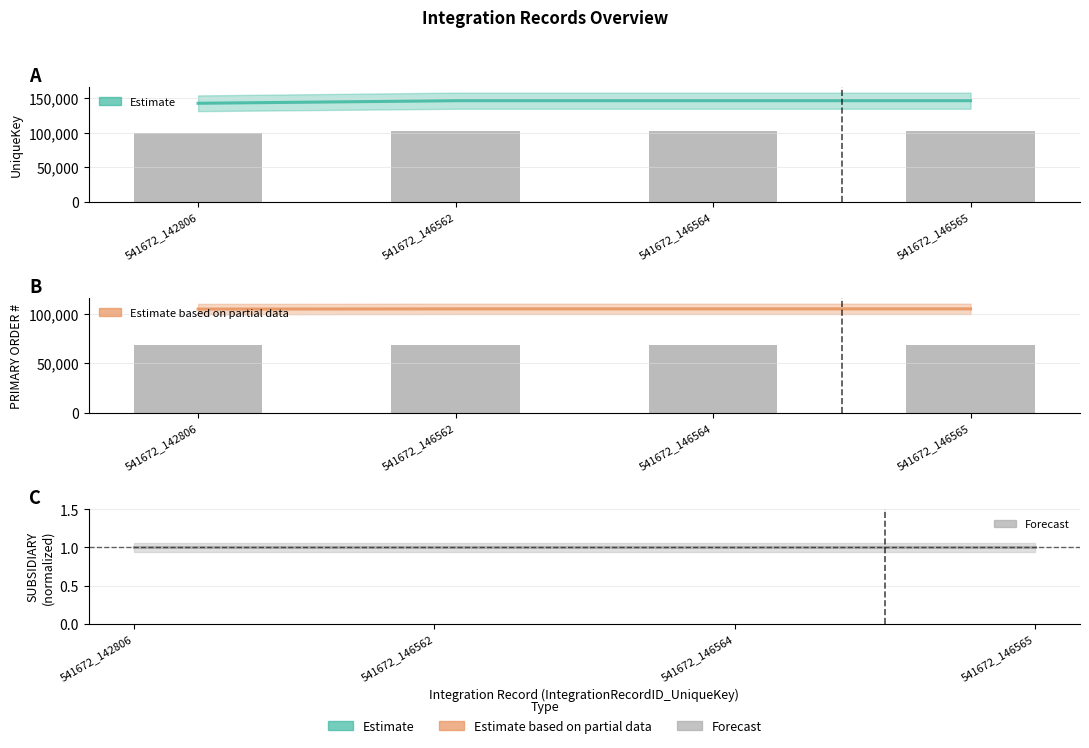

Between 541672_142806 and 541672_146562, which series saw the biggest shift?

UniqueKey